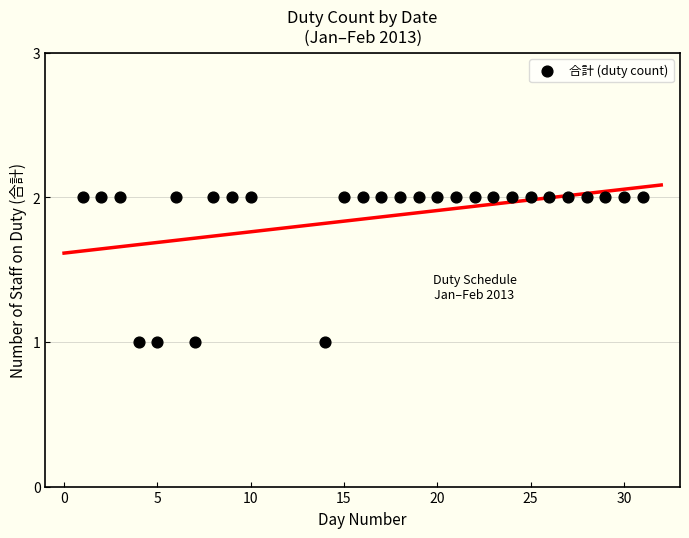

What is the range of X values (max minus min)?

30